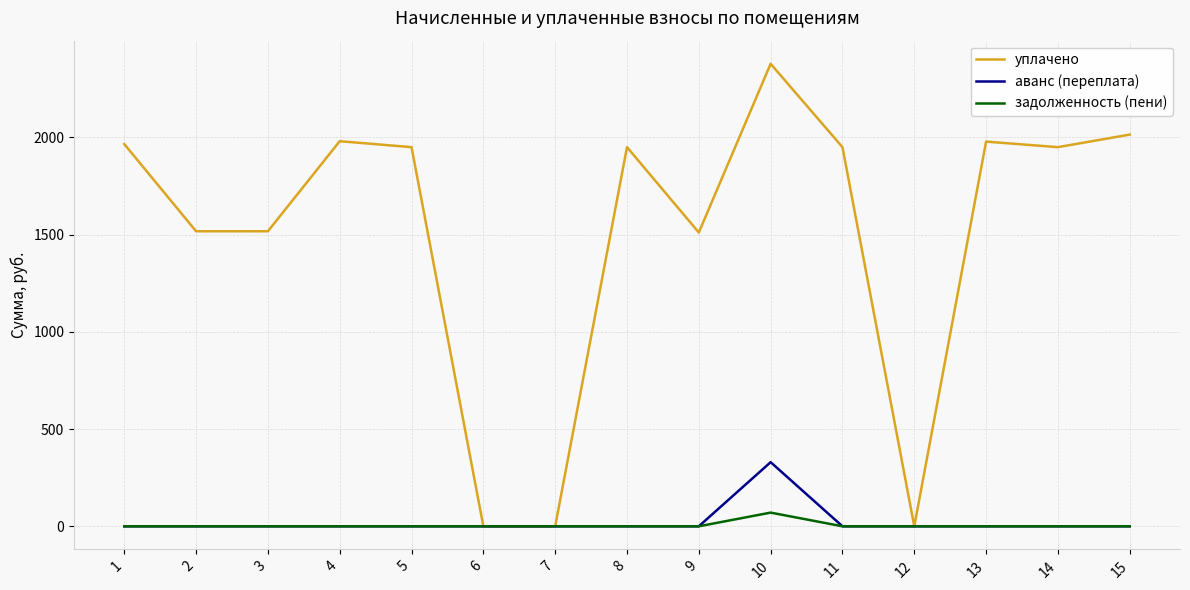

The аванс (переплата) series shows 0.0 at 6. True or false?

True